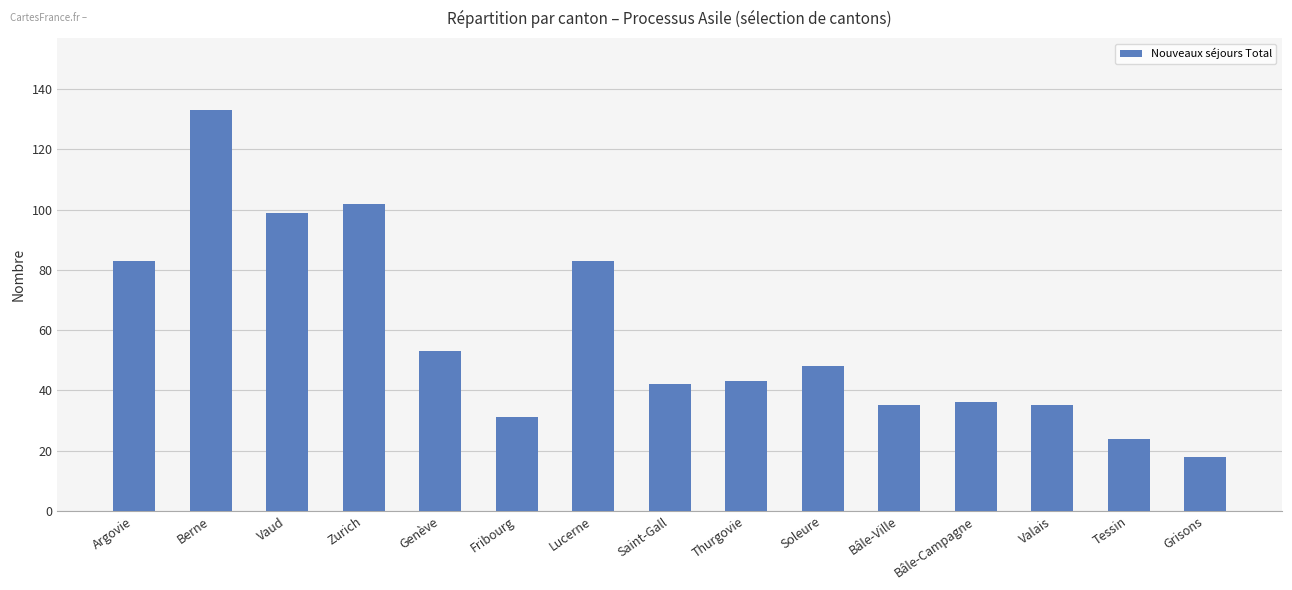

Which label corresponds to the smallest value in the chart?

Grisons